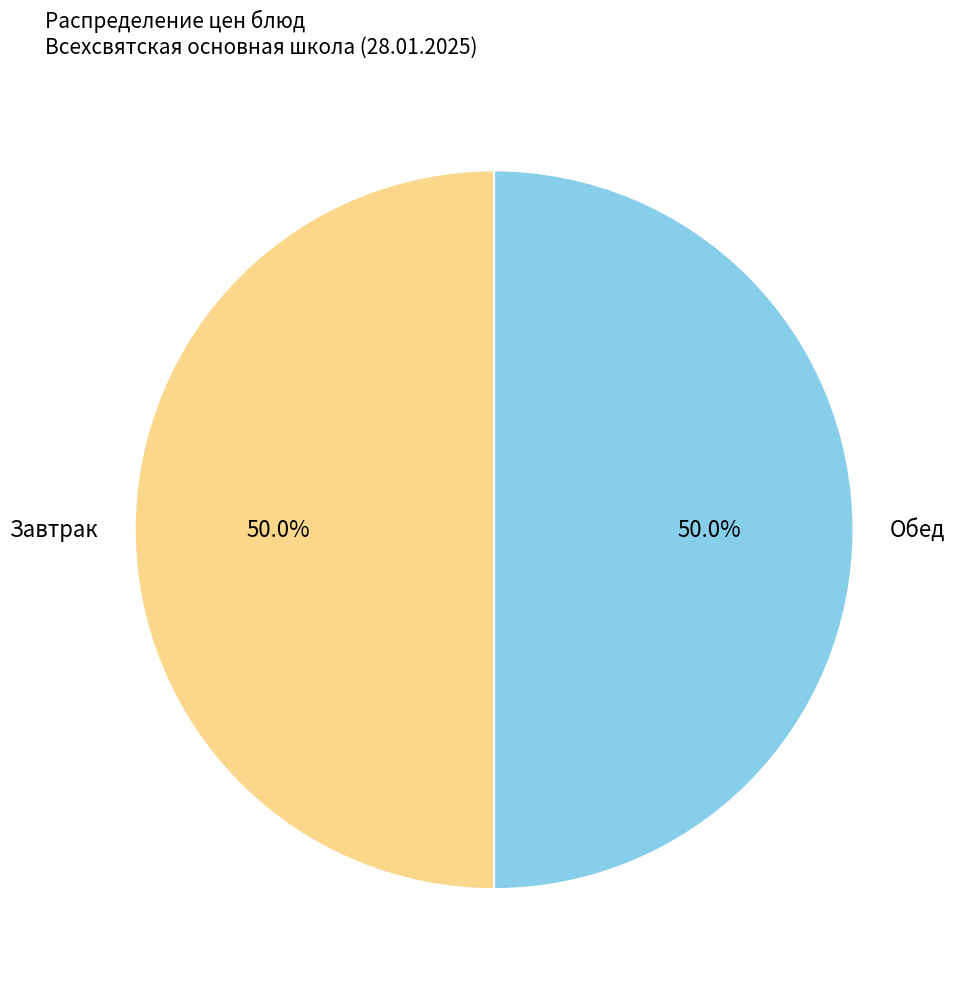

What is the ratio of the value at Обед to the value at Завтрак?

1.0